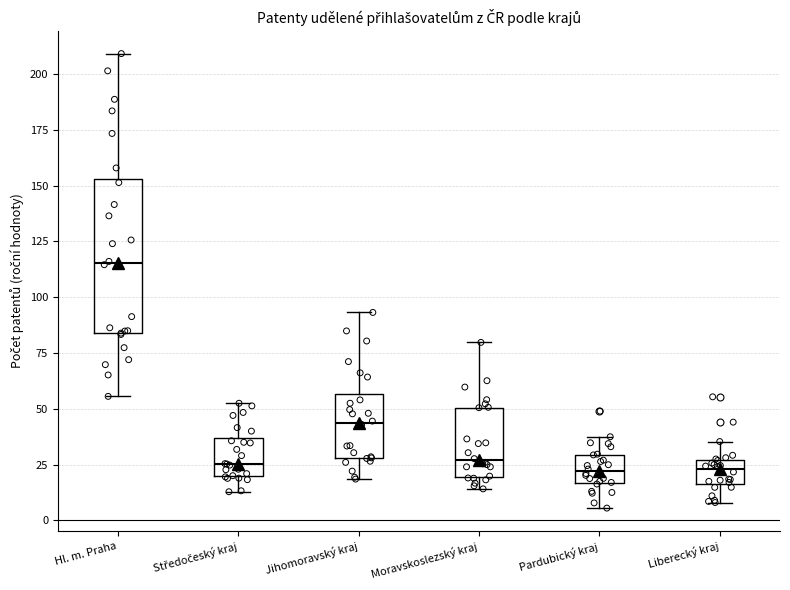

Where does the upper whisker of the box for Moravskoslezský kraj end on the y-axis? The values are not printed on the chart, so give them approximately, as read against the axis.

80